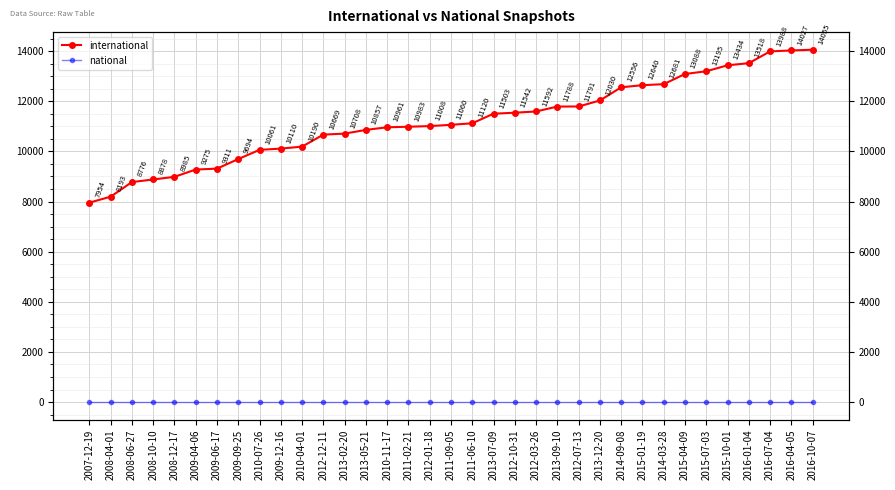

Read the international value at 2012-01-18, to the nearest 50.

11000